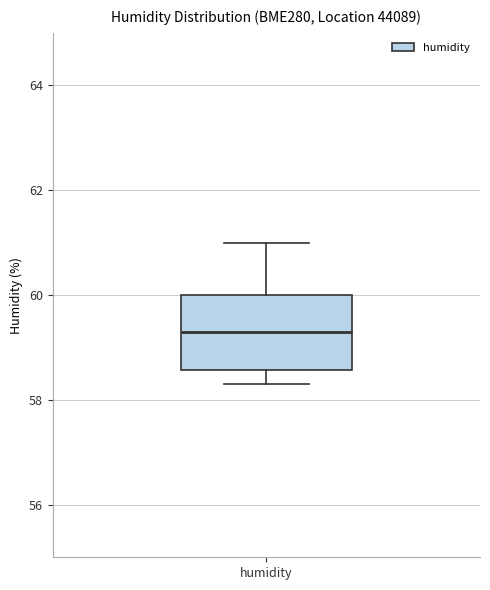

Where is the upper edge of the box for humidity on the y-axis? The values are not printed on the chart, so give them approximately, as read against the axis.

60.0